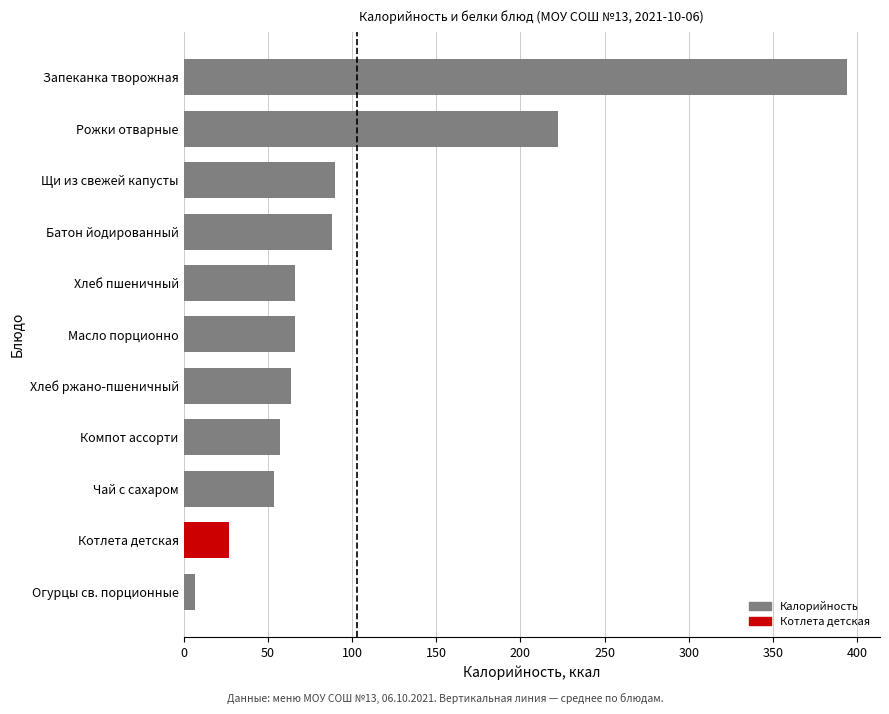

What is the difference between the values at Масло порционно and Запеканка творожная?

327.7